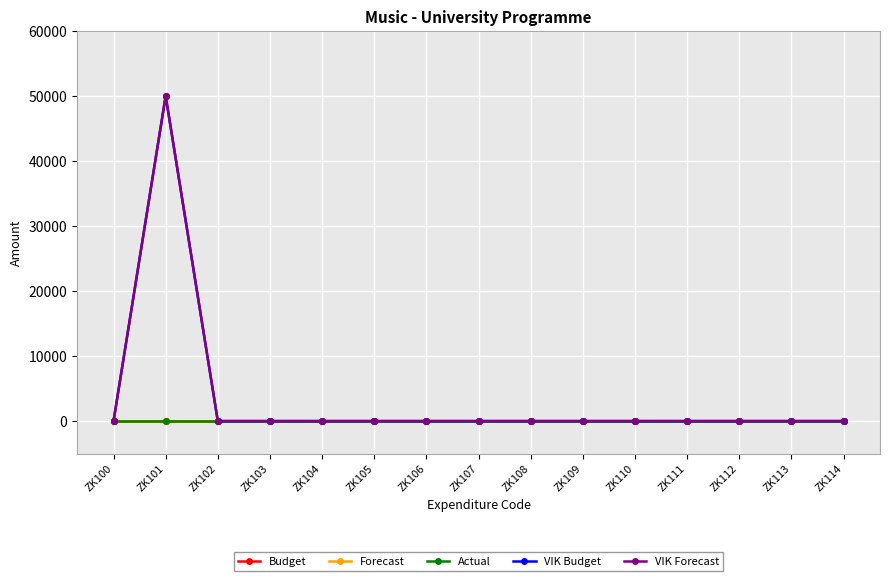

Where is VIK Budget nearest to the value 25000?

ZK100